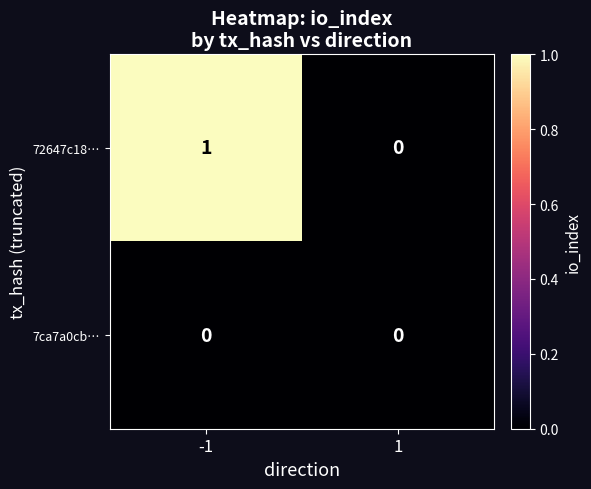

Count the number of categories in the chart.

2